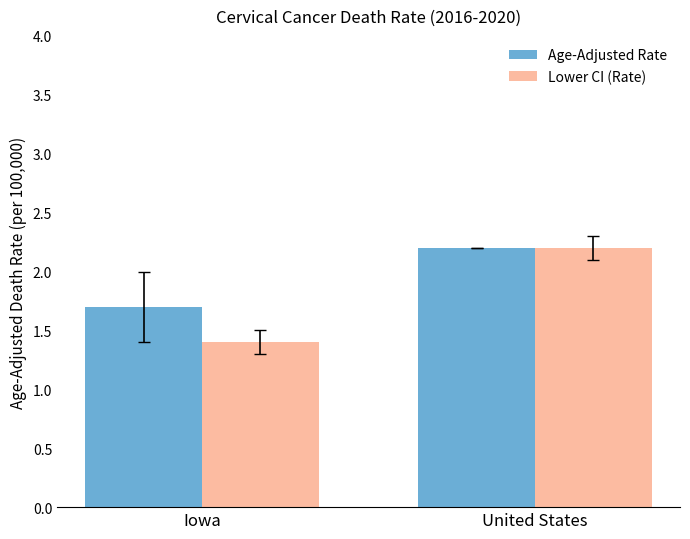

What are all the series names shown in the legend?

Age-Adjusted Rate, Lower CI (Rate)